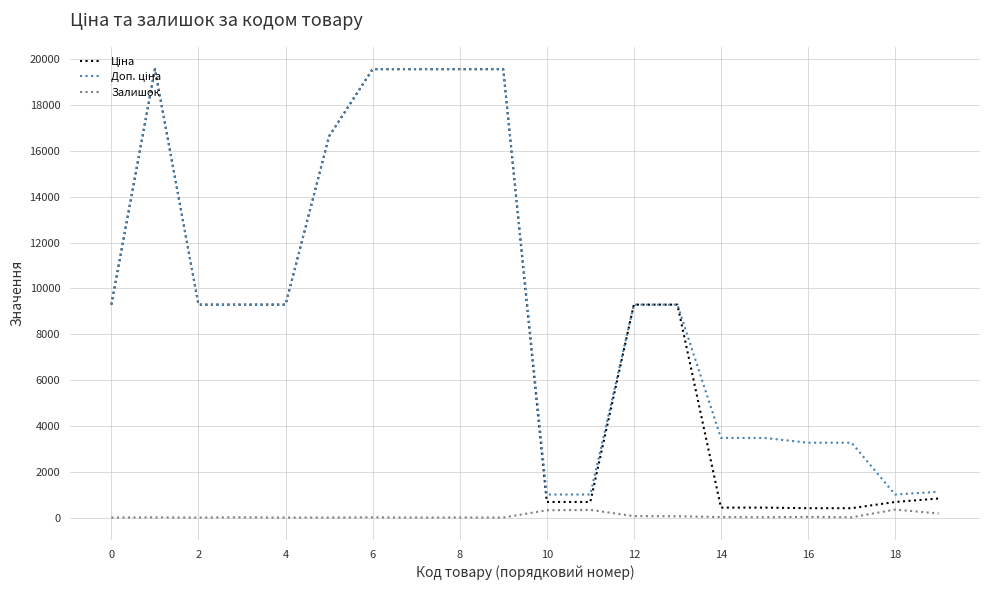

What is the maximum value shown in the chart?

19564.9